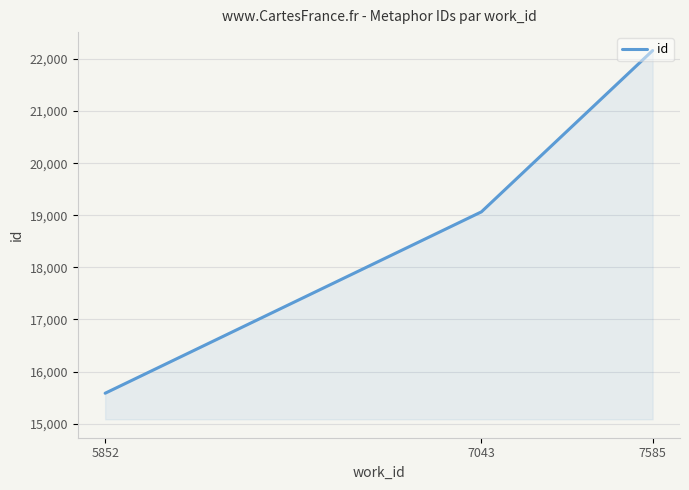

The chart shows a value of 37569.4 at 7585. True or false?

False